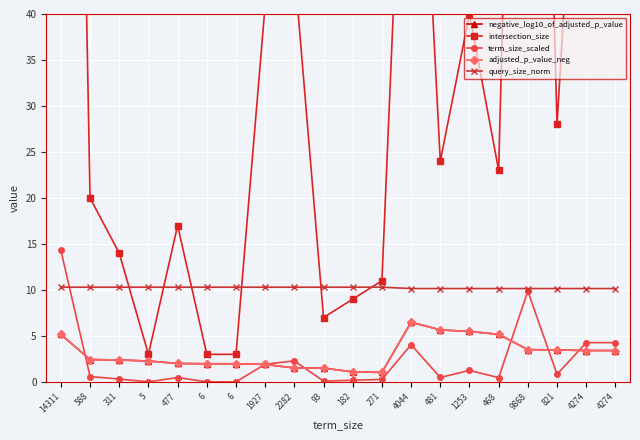

True or false: term_size_scaled and negative_log10_of_adjusted_p_value intersect in this chart.

True